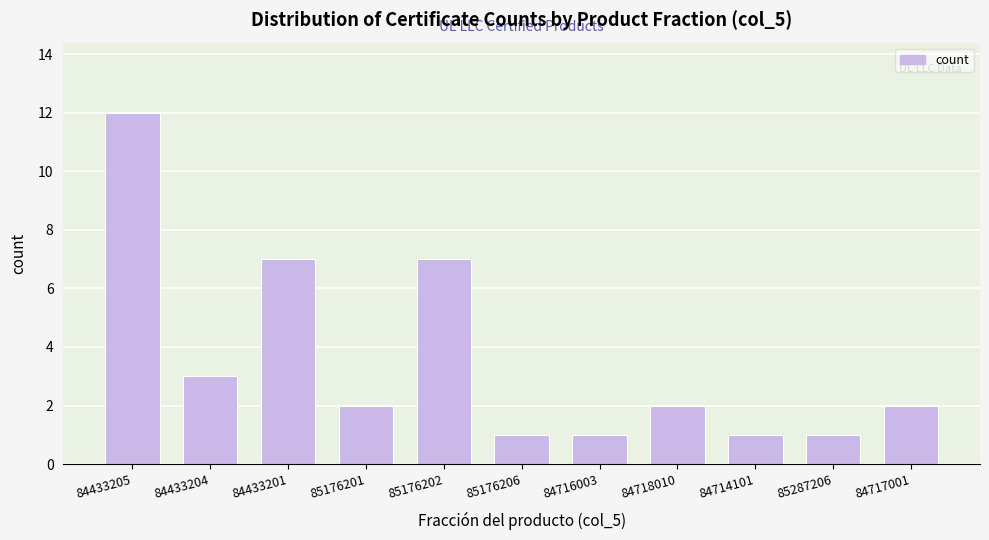

Reading left to right, extract all data points from this chart.

12	3	7	2	7	1	1	2	1	1	2